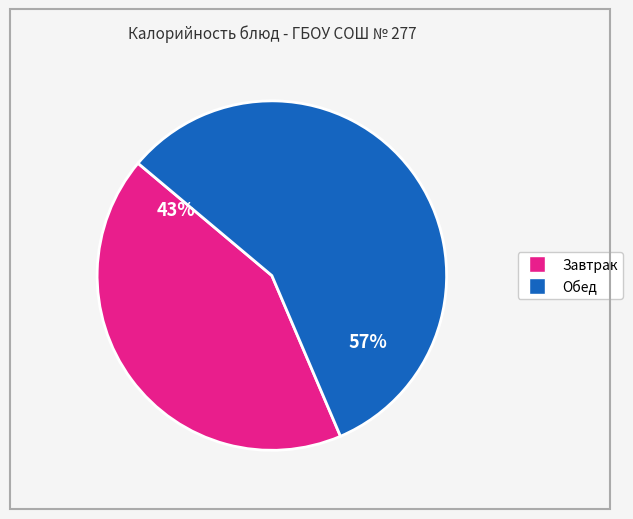

To the nearest percent, what is the average slice percentage?

50%